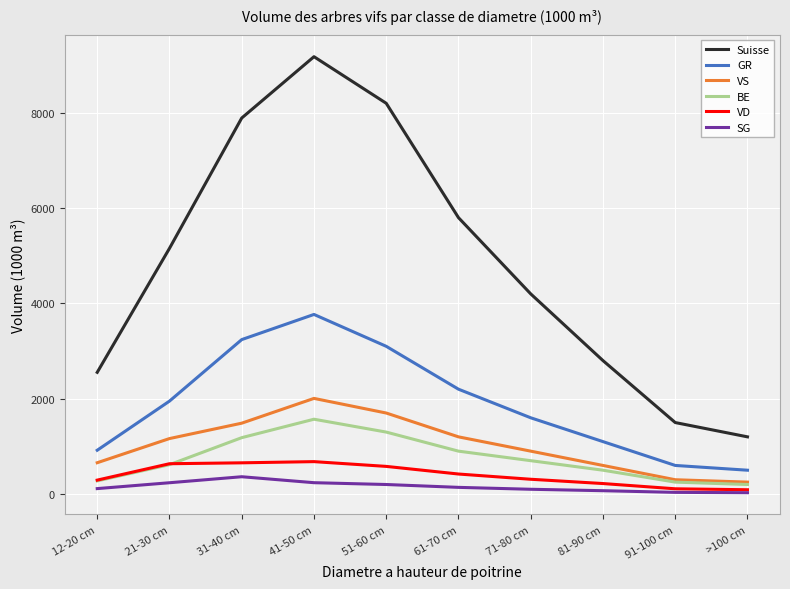

At which category does Suisse reach its first local peak?

41-50 cm